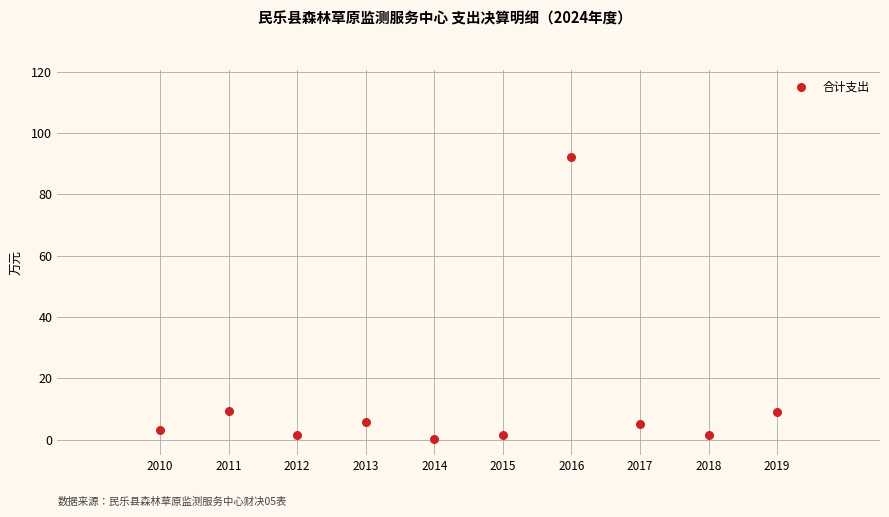

What is the range of X values (max minus min)?

9.0